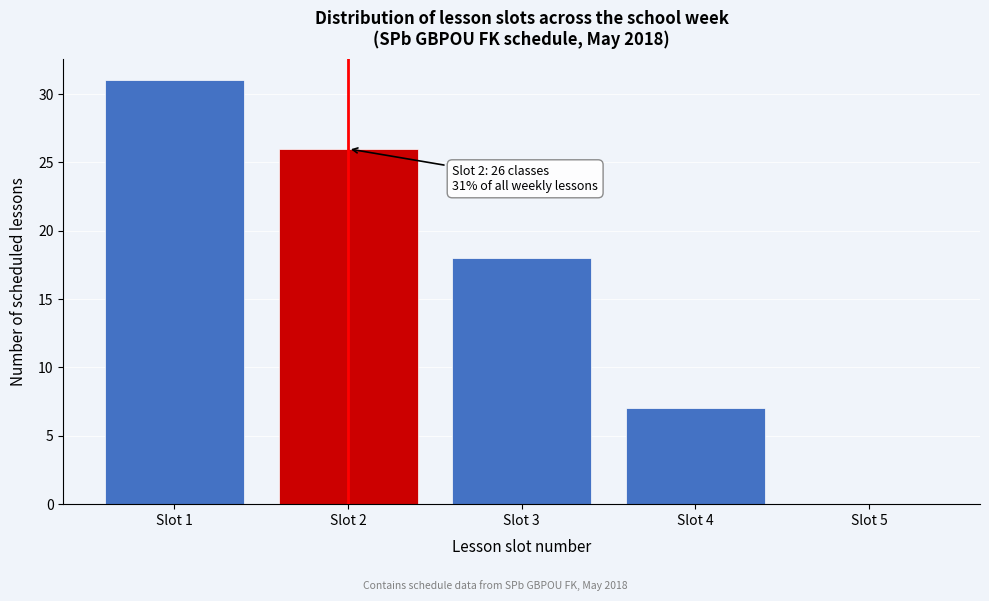

Reading left to right, what are all the values shown in this chart?

Slot 1=31	Slot 2=26	Slot 3=18	Slot 4=7	Slot 5=0